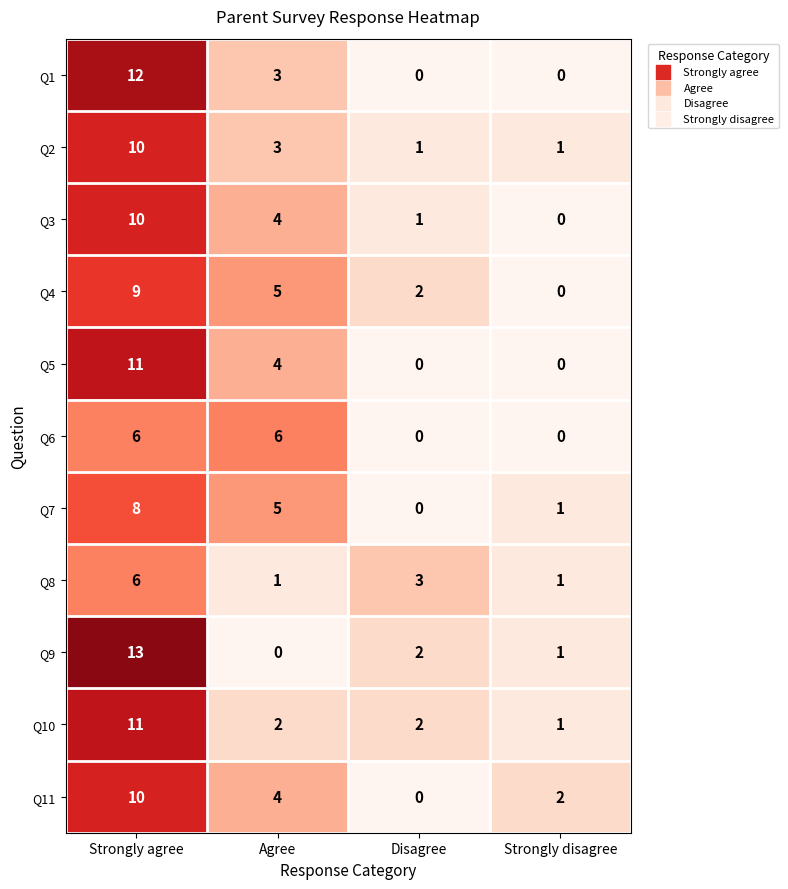

At which label does Q11 first exceed 4?

Strongly agree